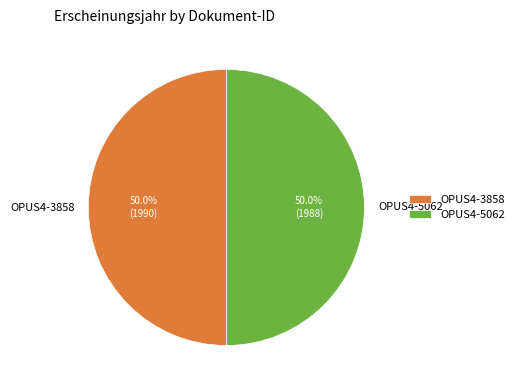

True or false: OPUS4-5062 accounts for 50% of the total.

True